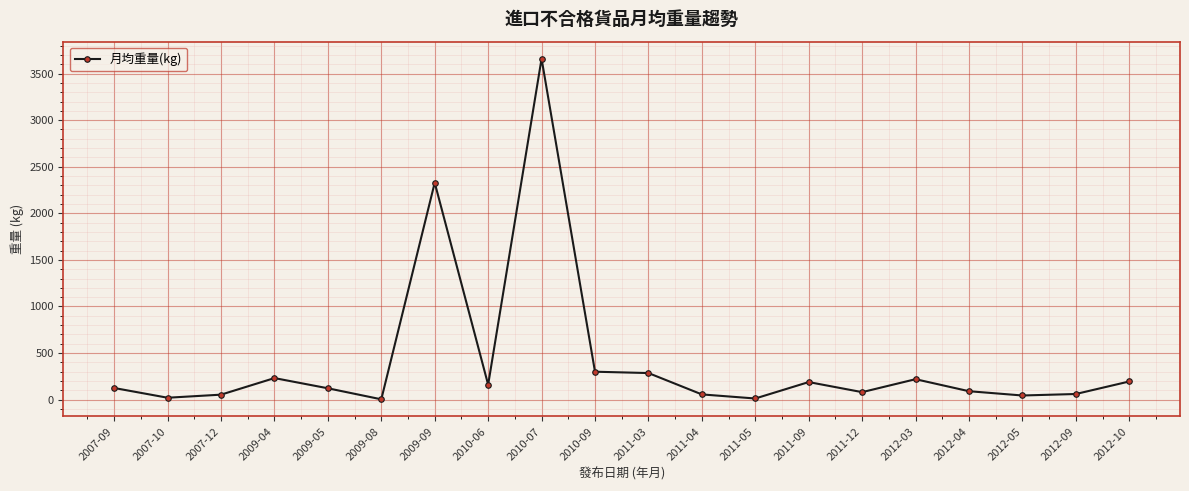

How many data points are less than 124?

10